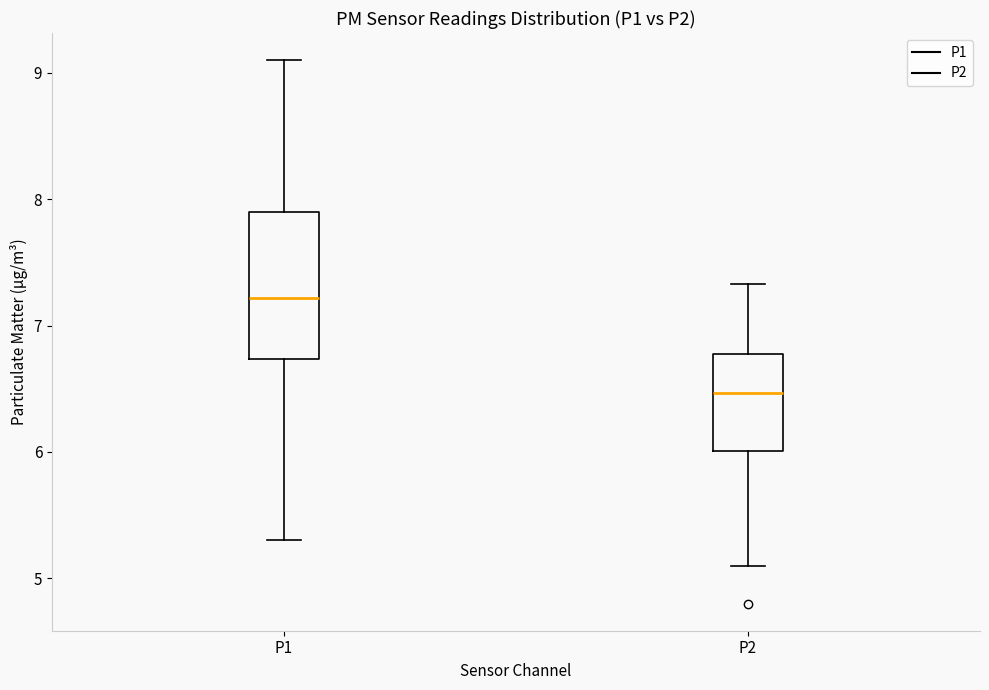

Reading left to right, transcribe this box plot: for each box, give where its median line is, the range the box spans, and where its two whiskers end, as read against the y-axis. The values are not printed on the chart, so give them approximately, as read against the axis.

P1: median 7.2, box 6.7 to 7.9, whiskers 5.3 to 9.1
P2: median 6.5, box 6.0 to 6.8, whiskers 5.1 to 7.3